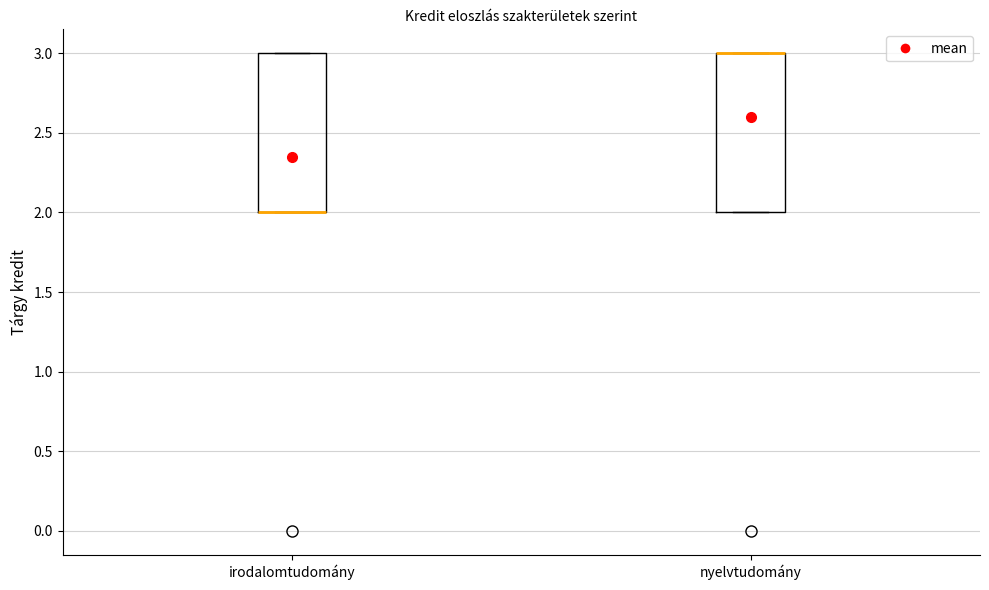

Reading left to right, transcribe this box plot: for each box, give where its median line is, the range the box spans, and where its two whiskers end, as read against the y-axis. The values are not printed on the chart, so give them approximately, as read against the axis.

irodalomtudomány: median 2 (drawn on the box's lower edge), box 2 to 3, whiskers 2 to 3
nyelvtudomány: median 3 (drawn on the box's upper edge), box 2 to 3, whiskers 2 to 3